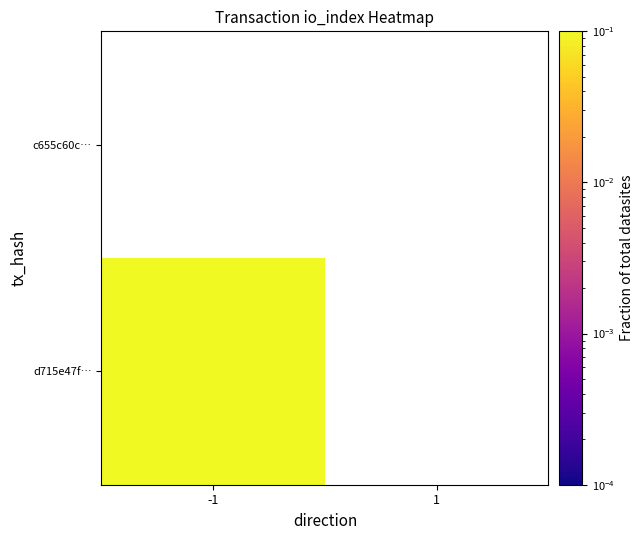

Between -1 and 1, which is larger?

-1